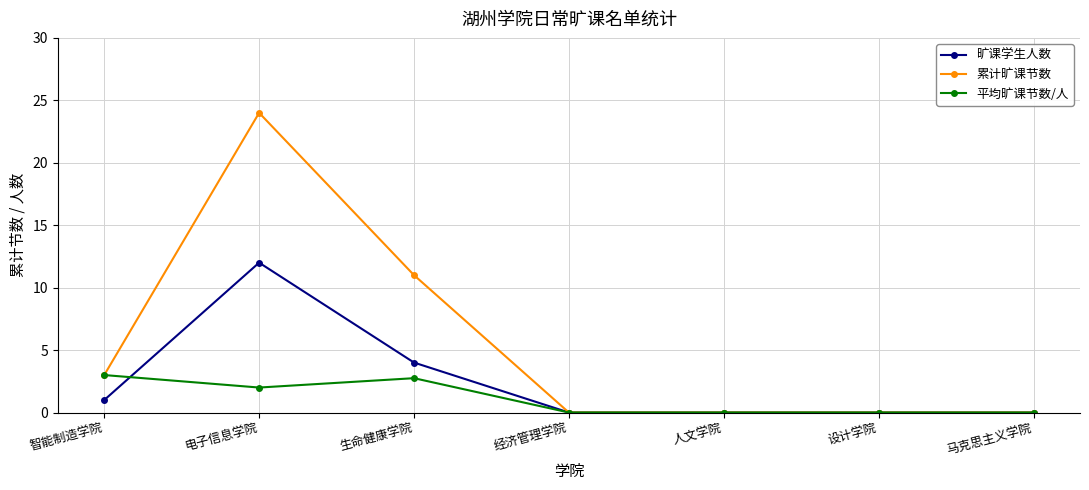

What position from the right is 智能制造学院?

7